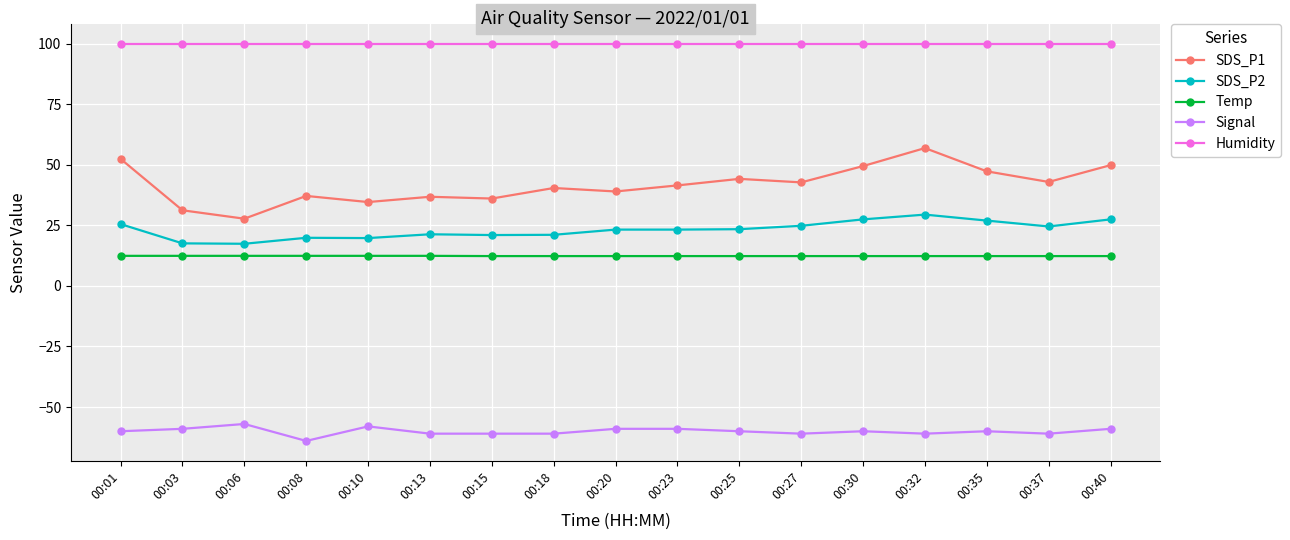

Is the value of Temp at 00:23 greater than the value of SDS_P1 at 00:06?

No